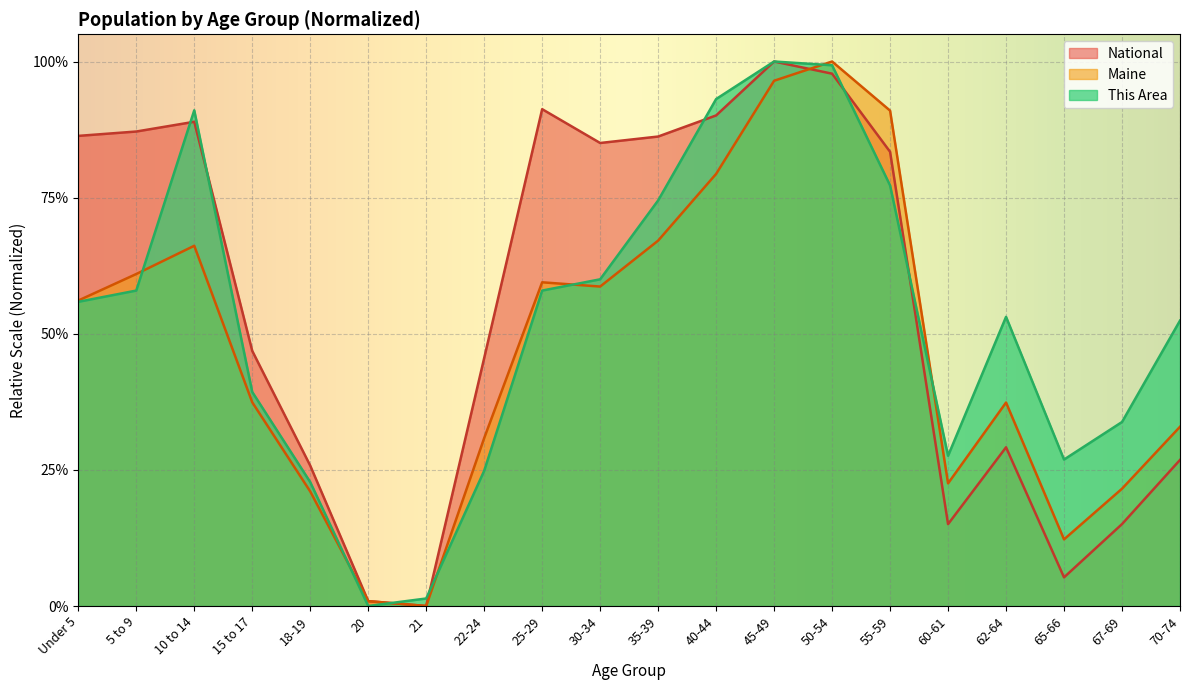

Which category has the highest value in the This Area series?

45-49